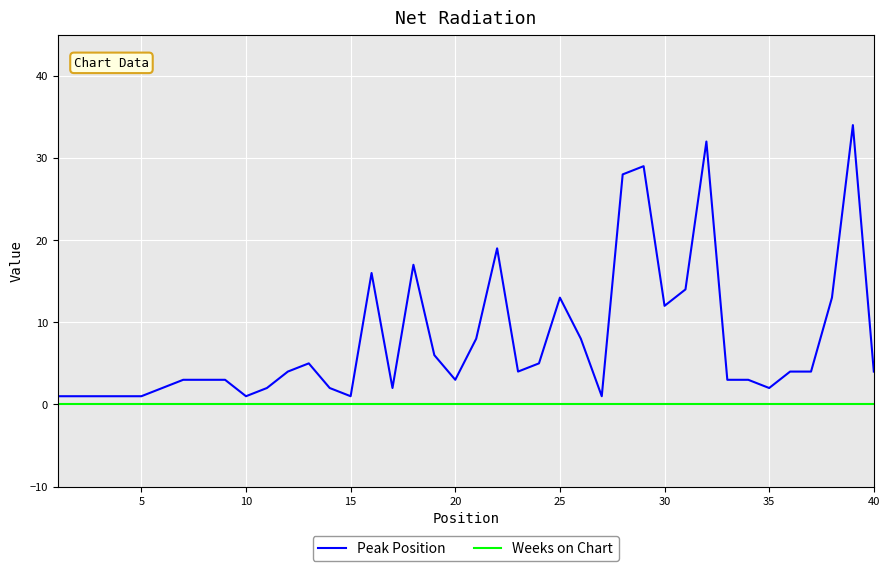

True or false: Peak Position has more than 2 interior local peaks.

True